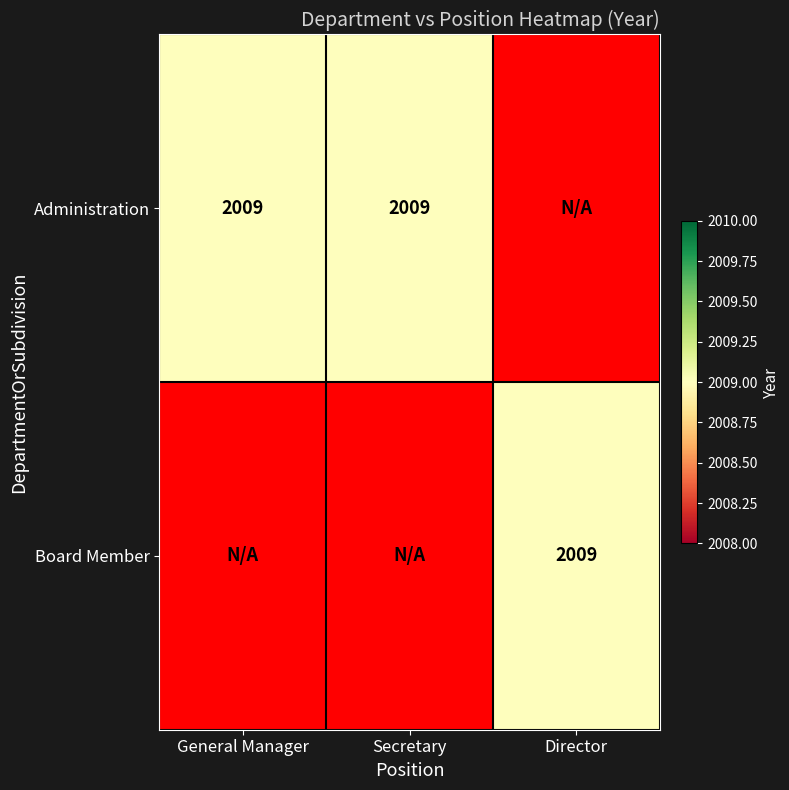

How many data points in Board Member are above 0?

1